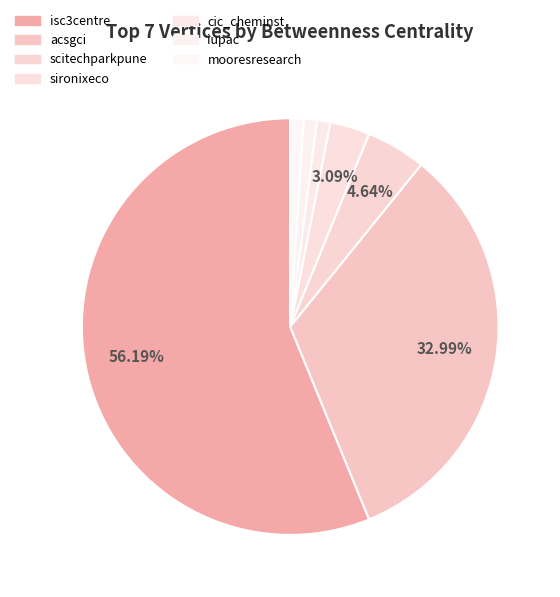

How many slices are in this pie chart?

7